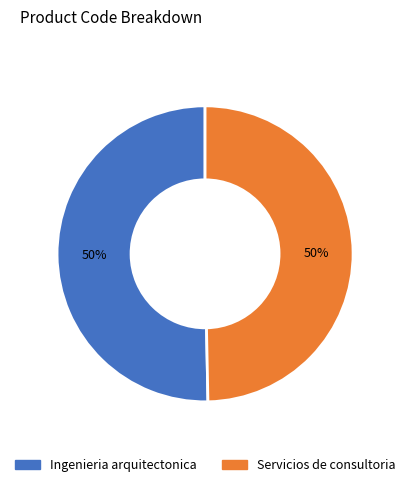

True or false: Ingenieria arquitectonica accounts for 64% of the total.

False